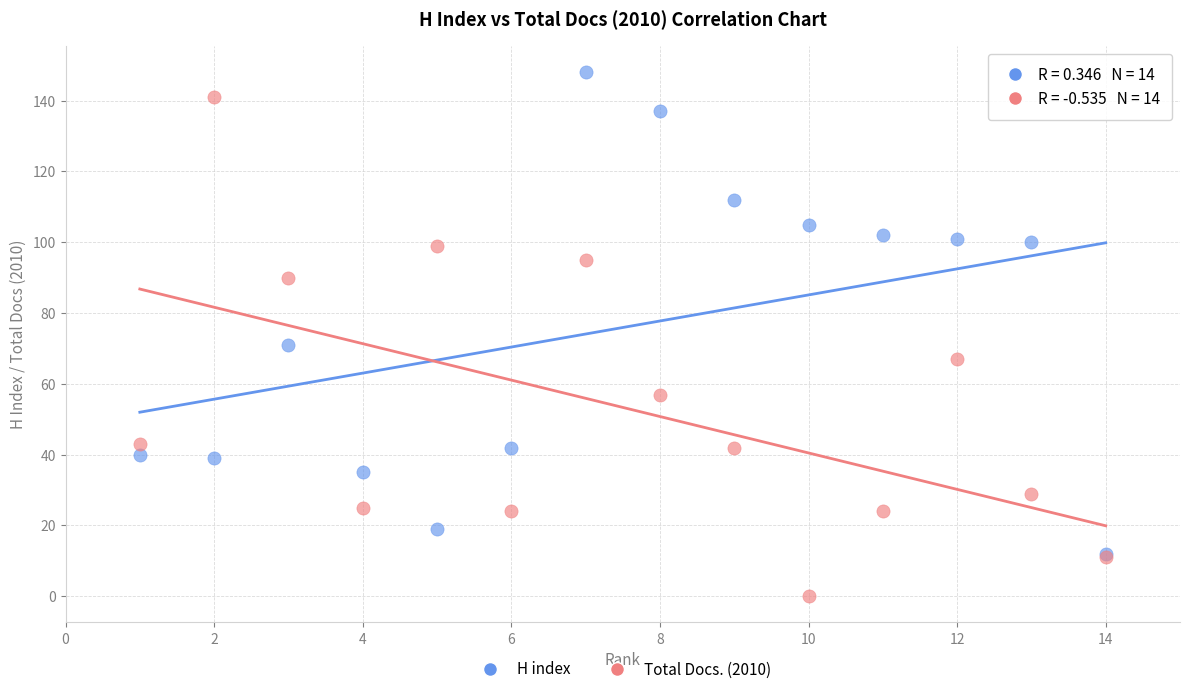

Which series has the largest Y range (max minus min)?

Total Docs. (2010)